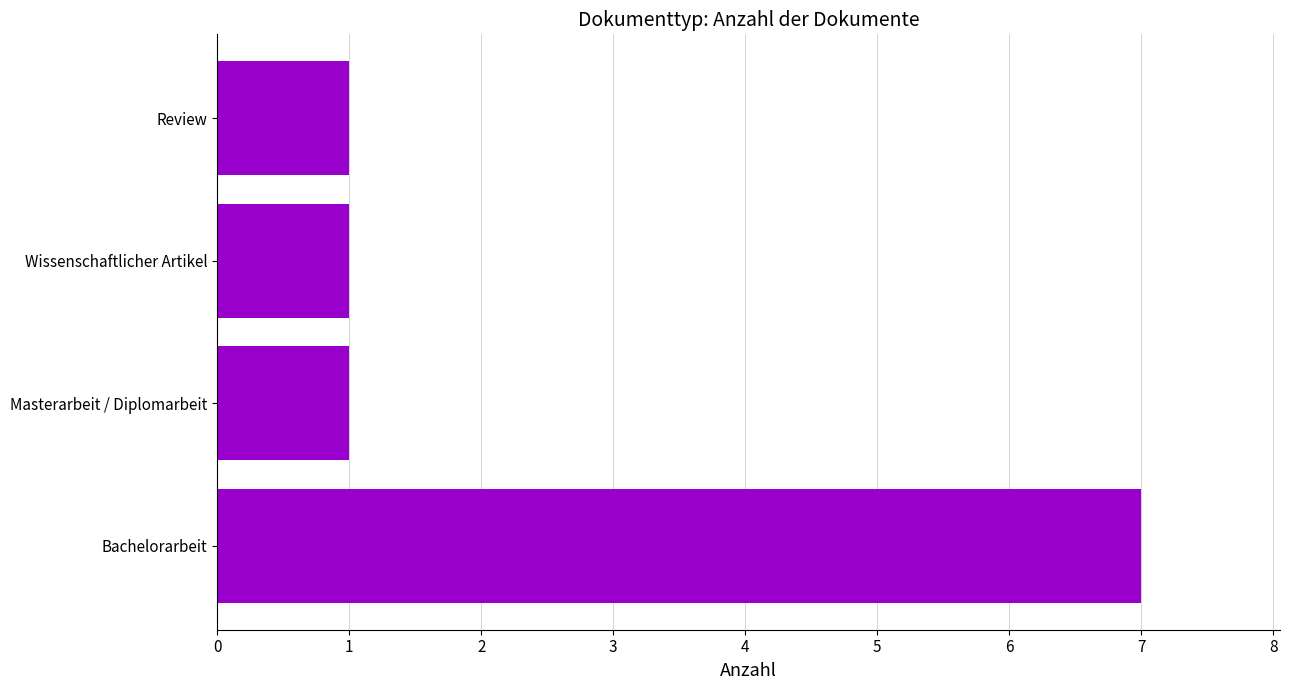

What is the change in value from Bachelorarbeit to Masterarbeit / Diplomarbeit?

-6